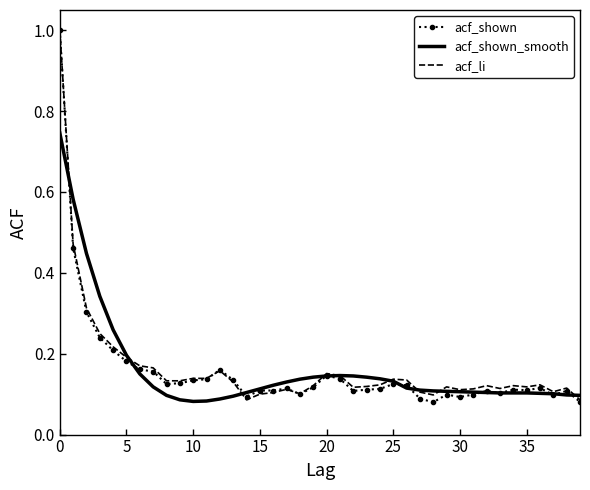

What is the maximum value shown in the chart?

1.0